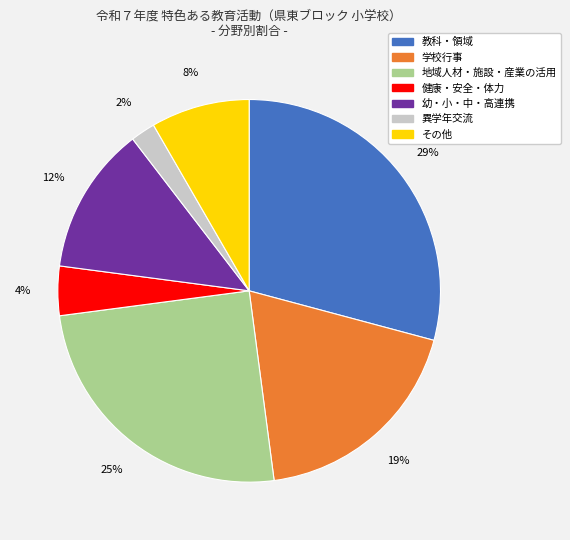

Between 地域人材・施設・産業の活用 and 健康・安全・体力, which is larger?

地域人材・施設・産業の活用